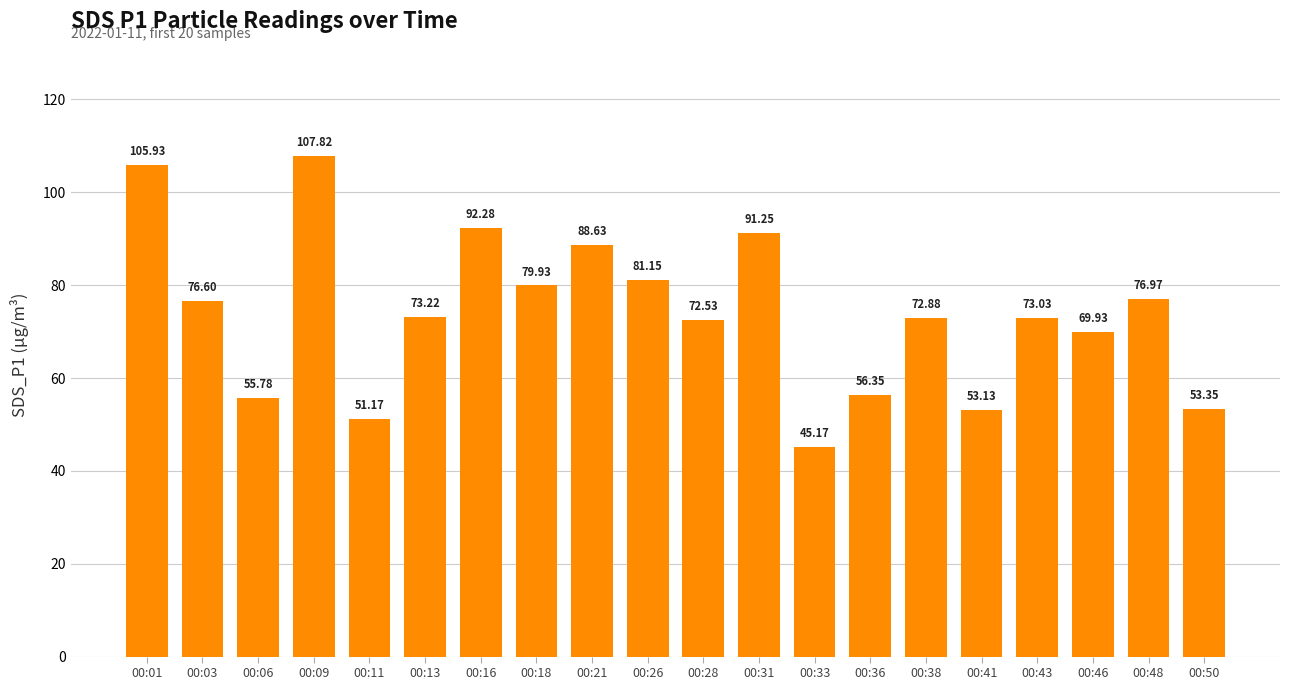

Rank the categories by value from highest to lowest.

00:09, 00:01, 00:16, 00:31, 00:21, 00:26, 00:18, 00:48, 00:03, 00:13, 00:43, 00:38, 00:28, 00:46, 00:36, 00:06, 00:50, 00:41, 00:11, 00:33